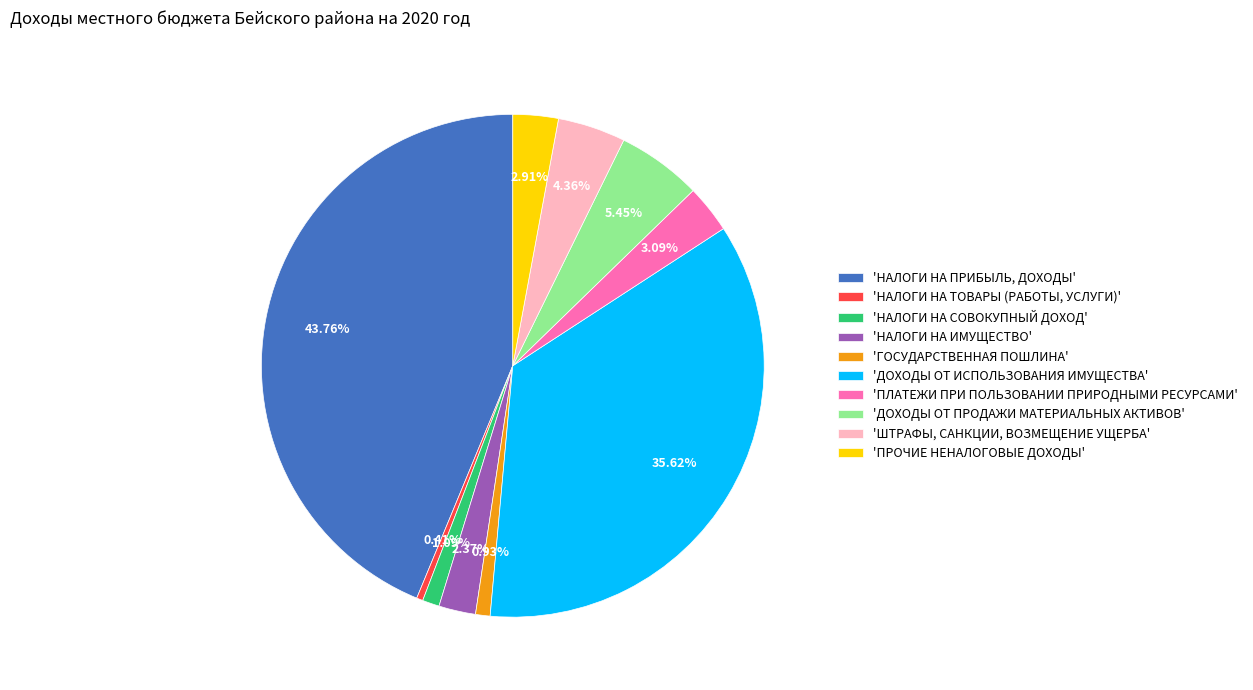

Which slice is the smallest?

'НАЛОГИ НА ТОВАРЫ (РАБОТЫ, УСЛУГИ)'